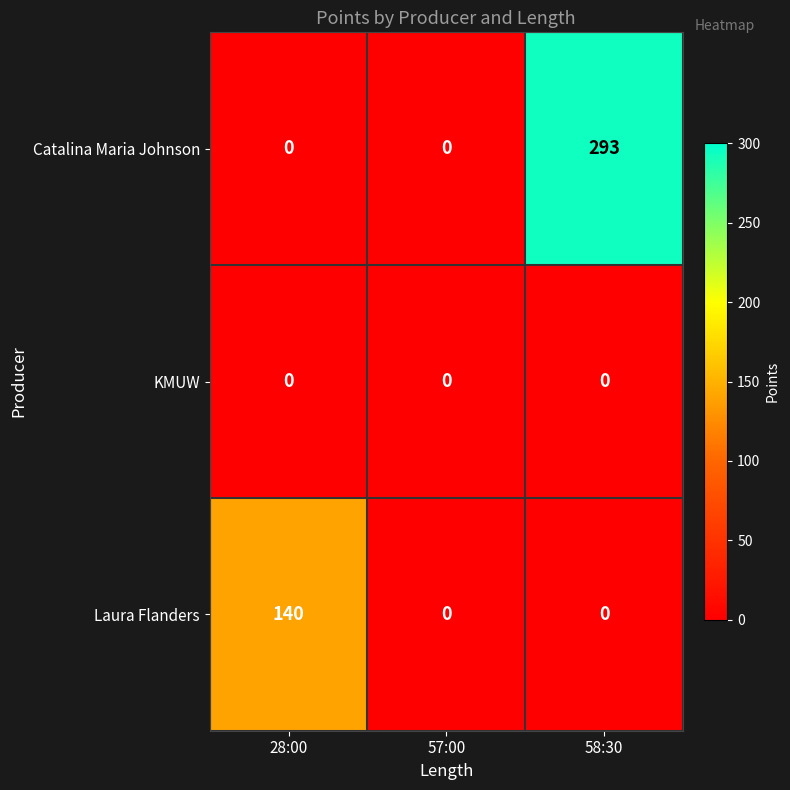

The KMUW series shows 0 at 57:00. True or false?

True